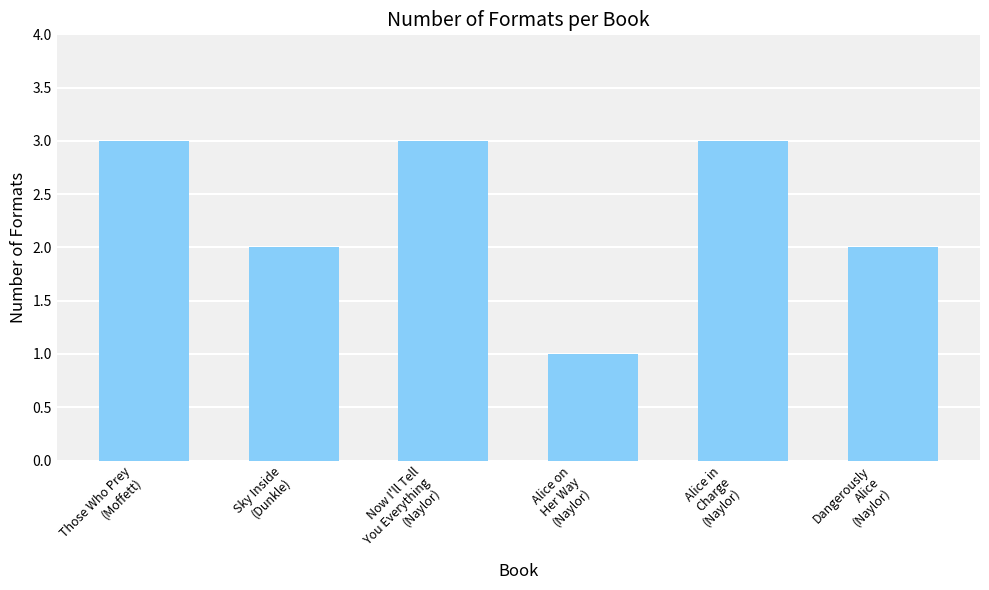

The chart shows a value of 1 at Alice in
Charge
(Naylor). True or false?

False